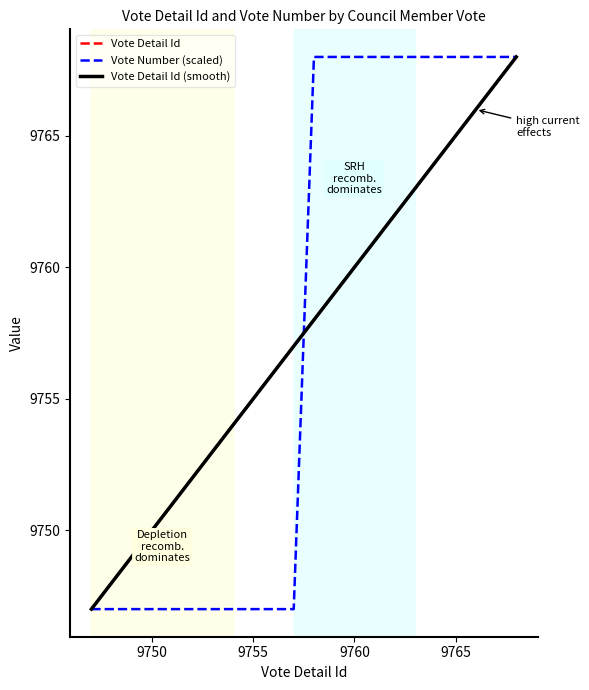

How many series are shown in this chart?

2